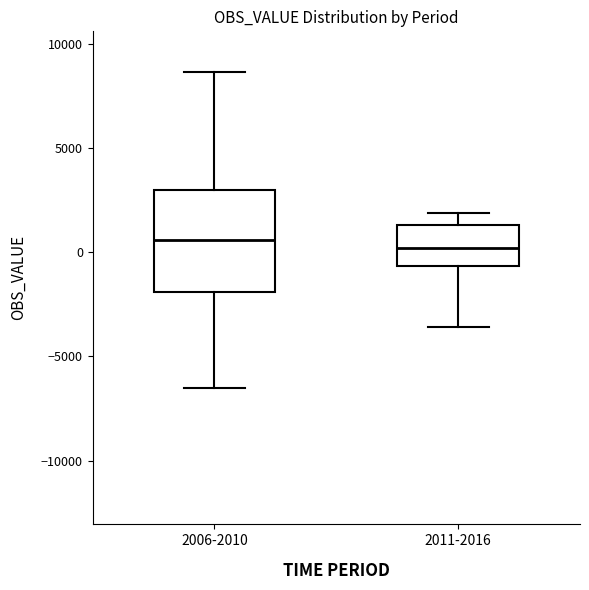

Where does the upper whisker of the box for 2006-2010 end on the y-axis? The values are not printed on the chart, so give them approximately, as read against the axis.

8500